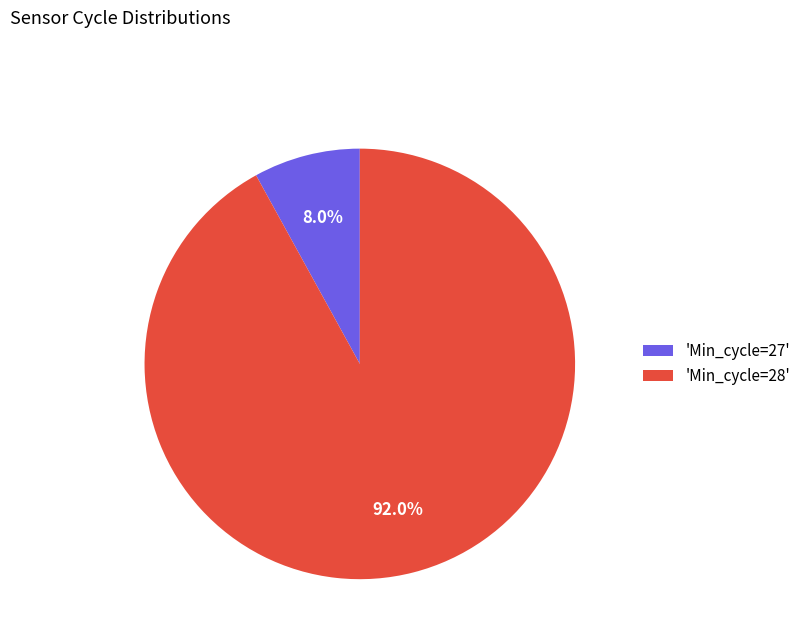

Between 'Min_cycle=28' and 'Min_cycle=27', which is larger?

'Min_cycle=28'